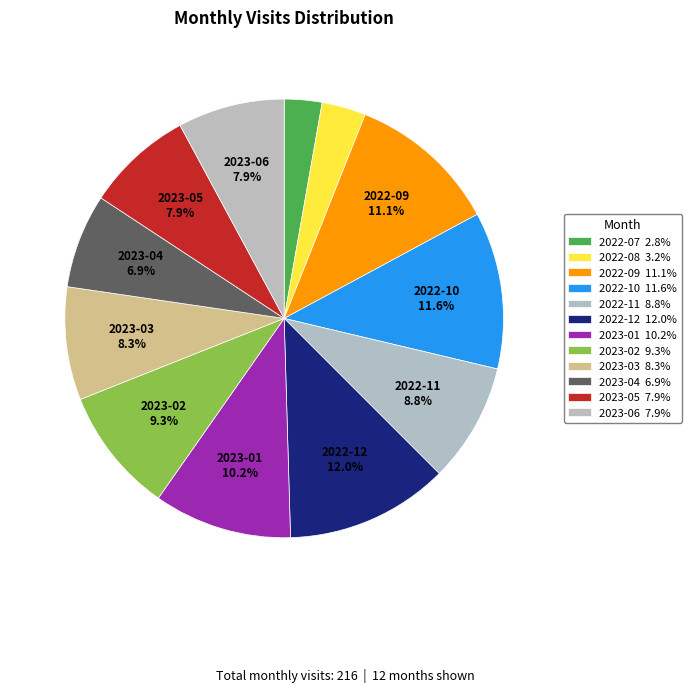

To the nearest percent, what is the difference between the 2022-12 and 2022-09 slice percentages?

1%